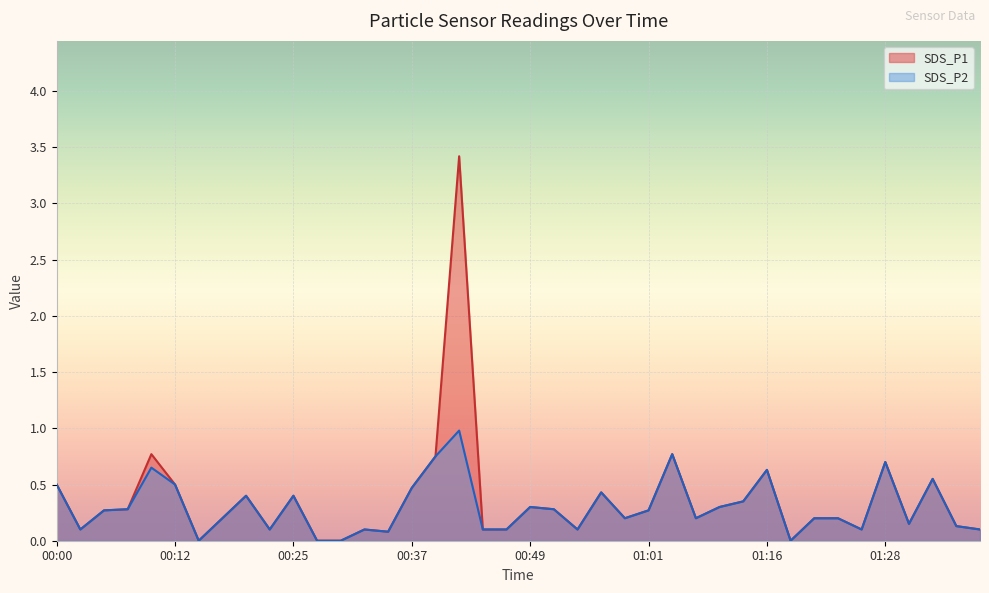

Which category has the highest value across all series?

00:42